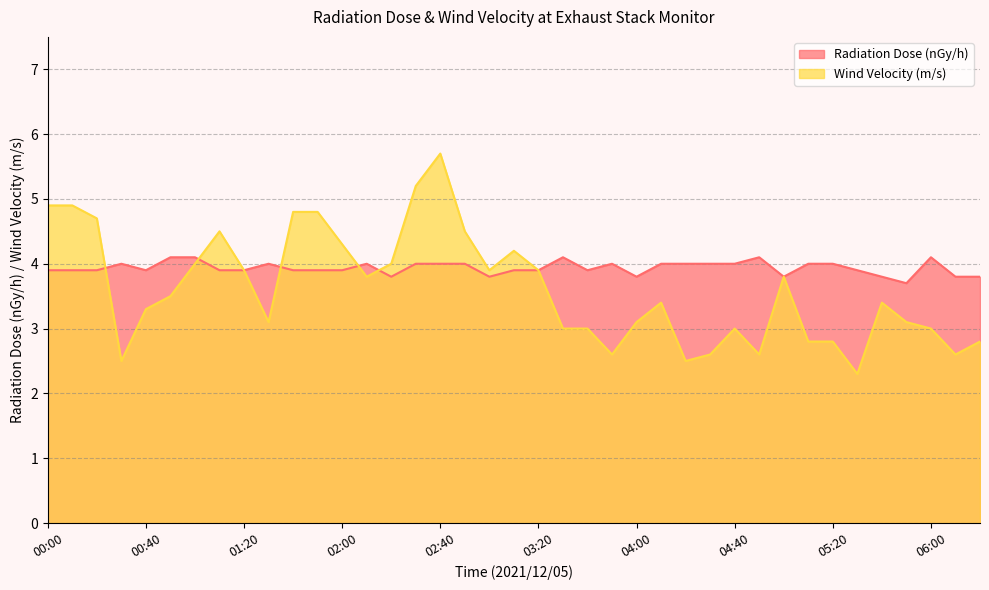

How many times do Radiation Dose (nGy/h) and Wind Velocity (m/s) cross each other?

5